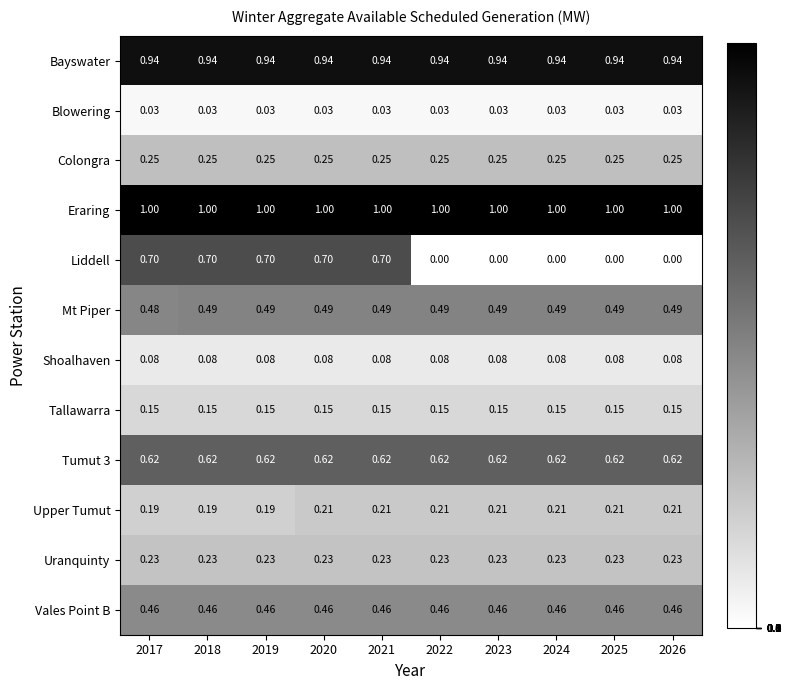

Which series has the largest range (max minus min)?

Liddell